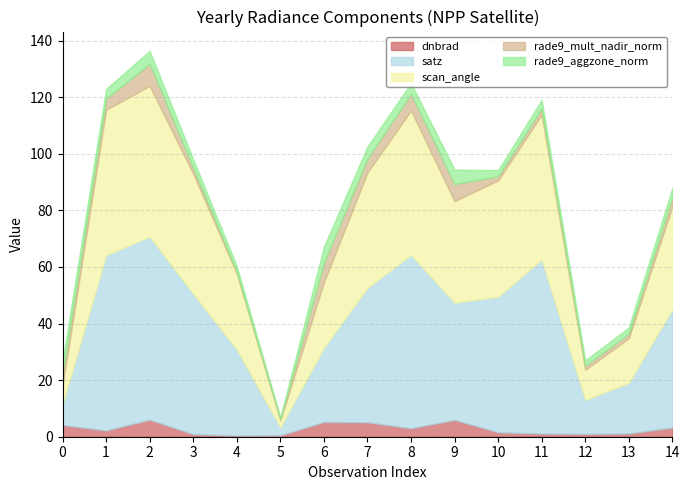

At how many categories does at least one series exceed 1?

15